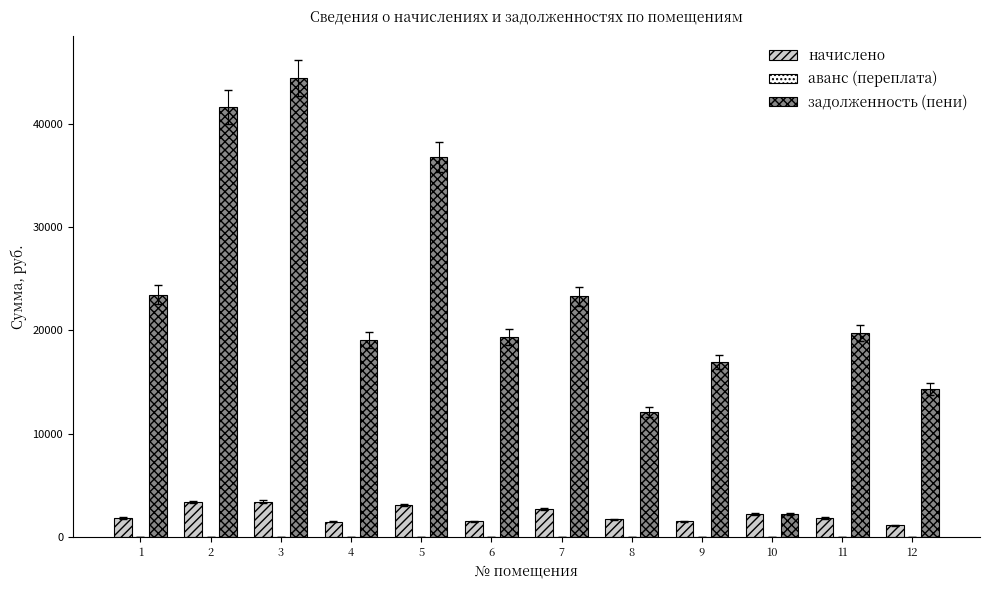

What is the maximum value for задолженность (пени)?

44461.4